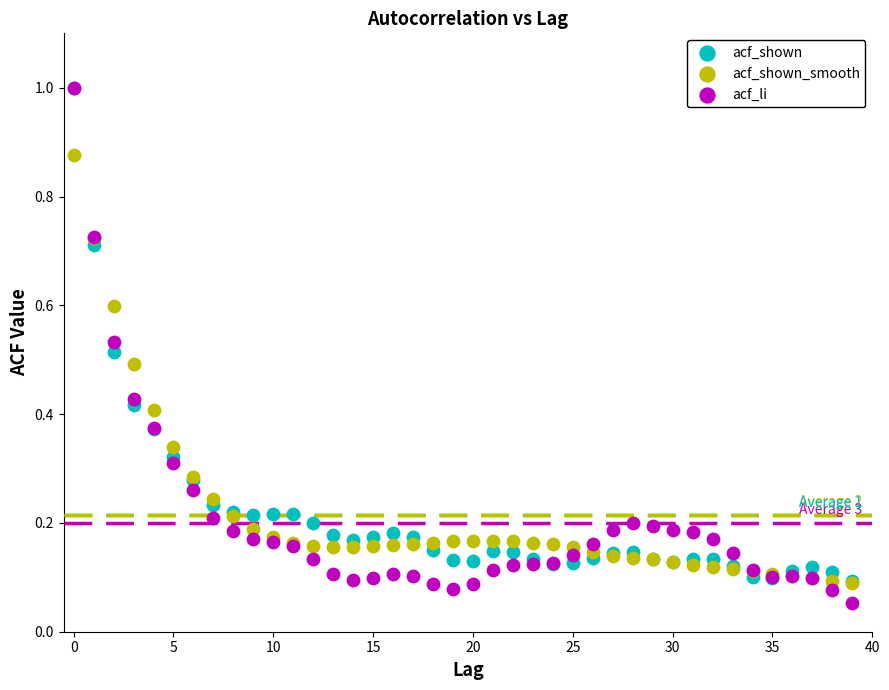

What are all the series names shown in the legend?

acf_shown, acf_shown_smooth, acf_li